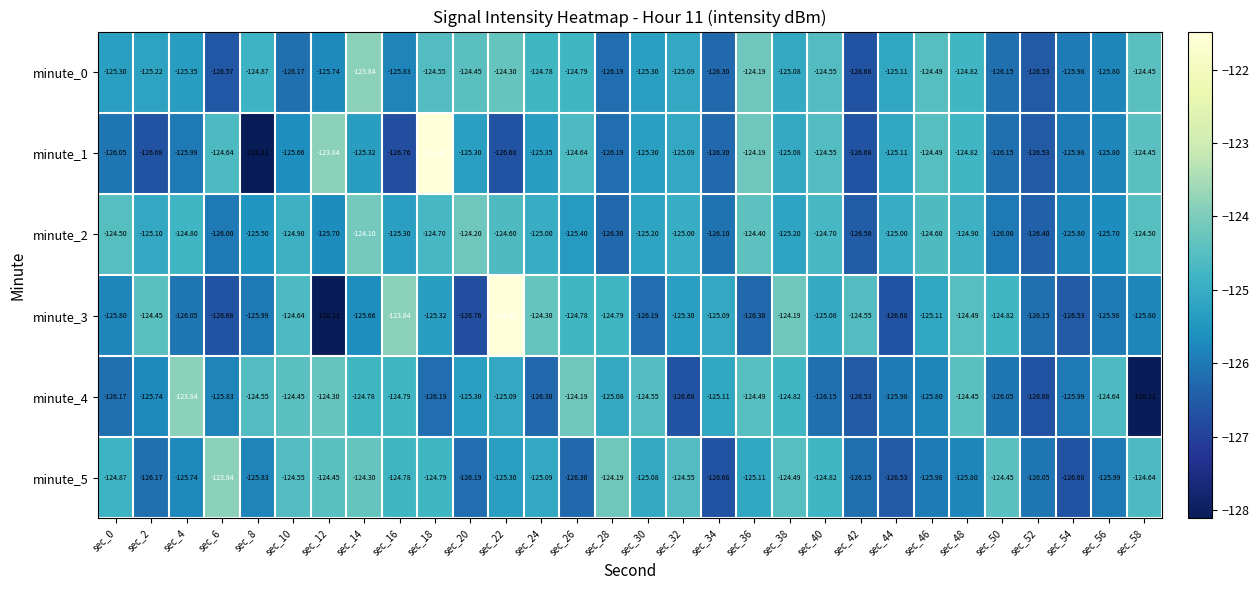

Is the value of minute_3 at sec_12 greater than the value of minute_2 at sec_14?

No